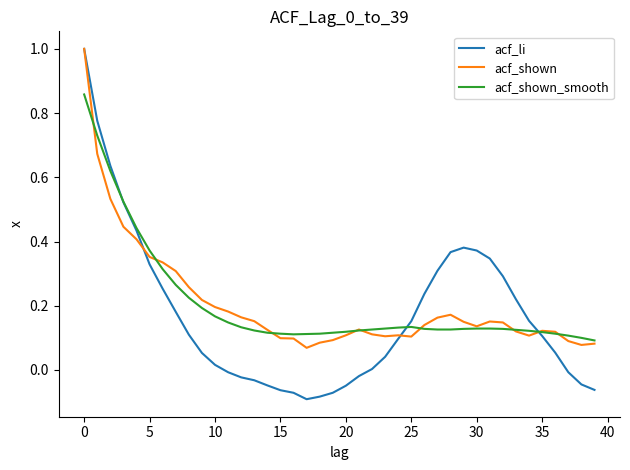

Is this an area chart (filled region under the line)?

No